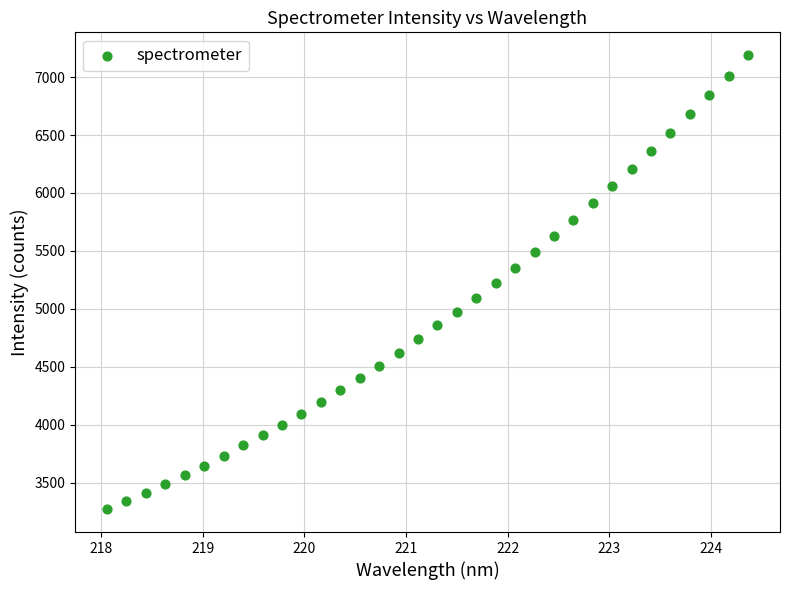

What is the range of Y values (max minus min)?

3919.7